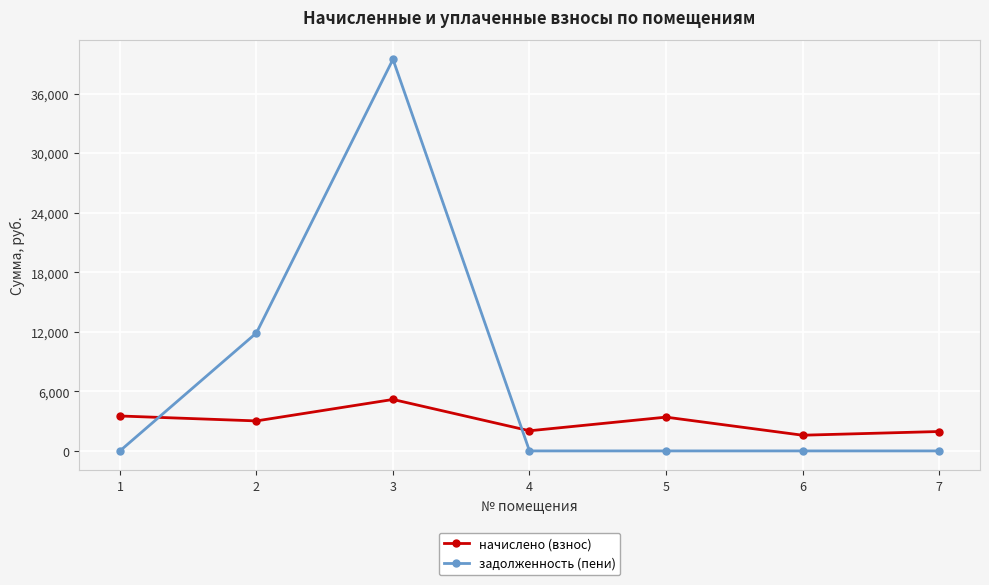

Which series has the widest spread of values?

задолженность (пени)